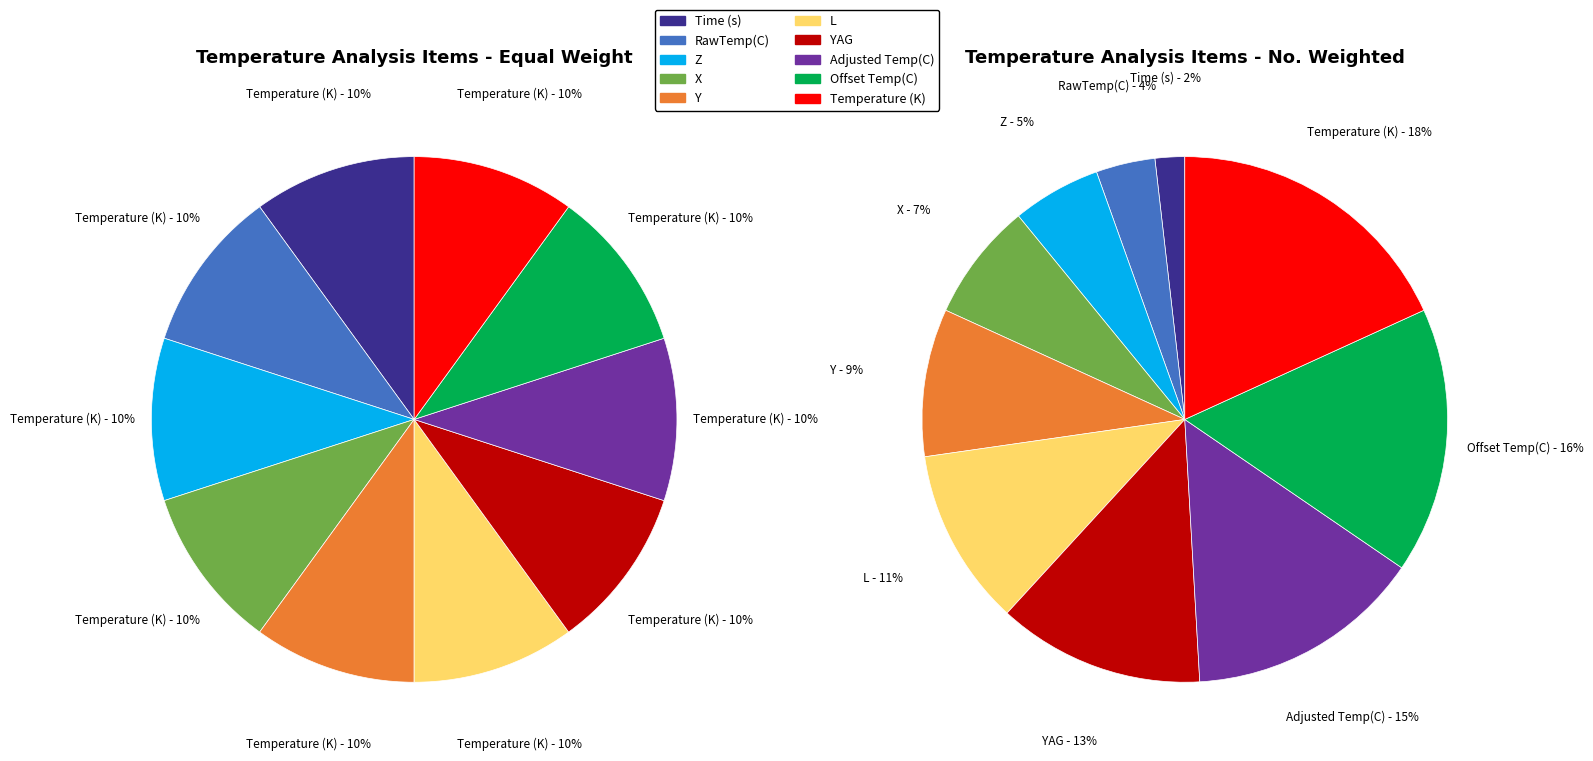

True or false: Z accounts for 5% of the total.

True